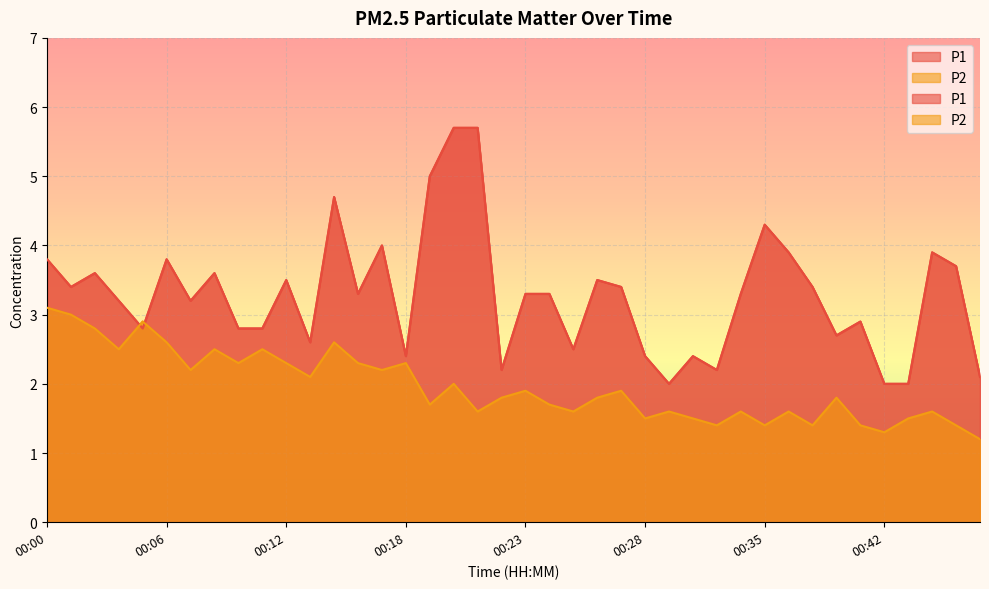

What value does the P2 series have at 00:39?

1.4